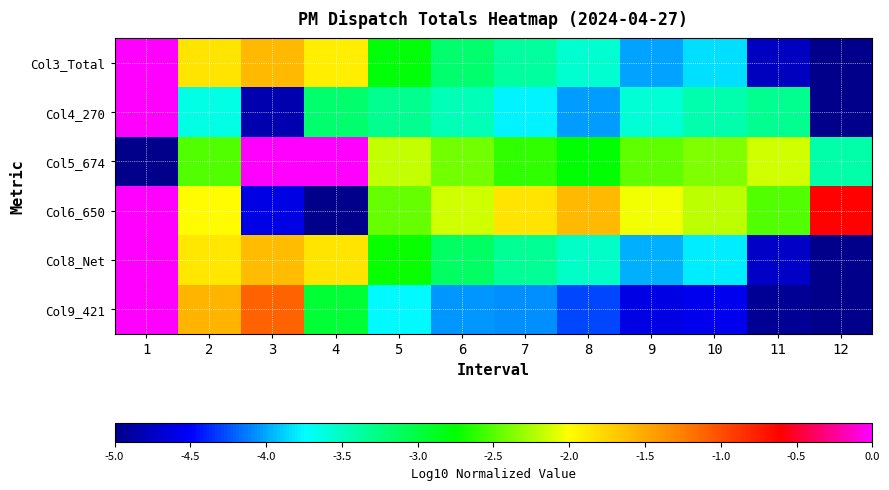

At which category does the chart reach its peak across all series?

1